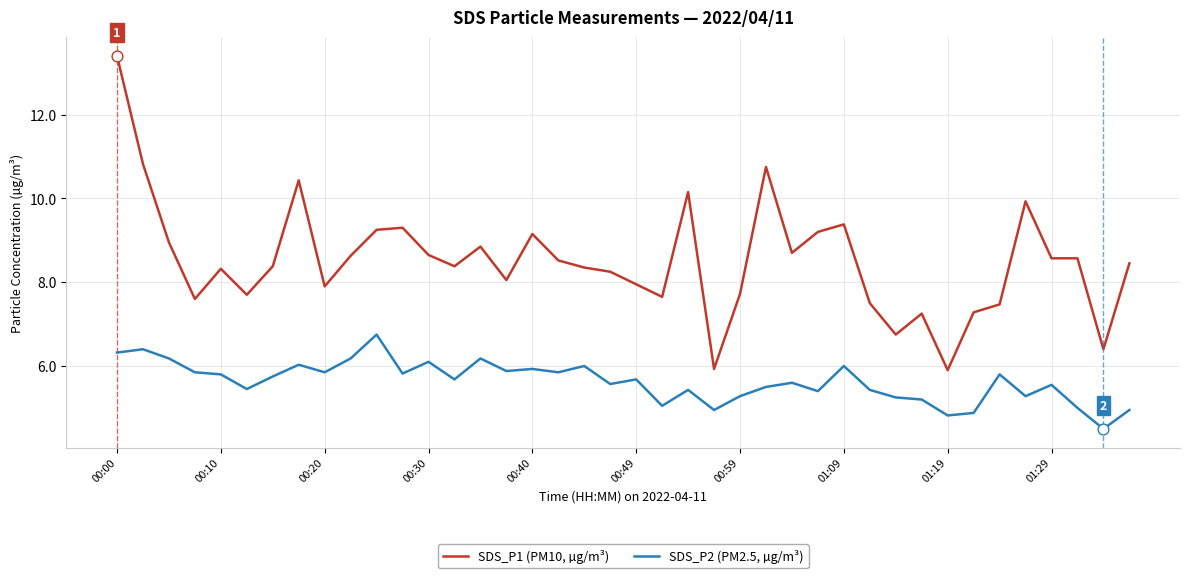

True or false: SDS_P1 (PM10, µg/m³) and SDS_P2 (PM2.5, µg/m³) cross at least once.

False